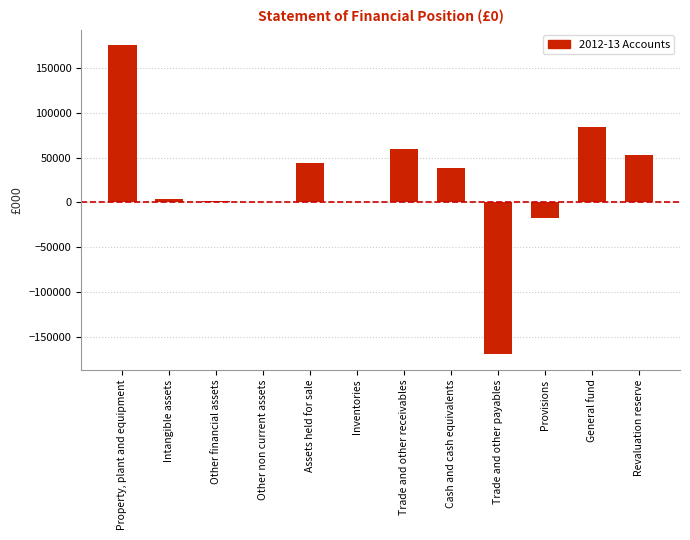

Is it true that the value at Trade and other receivables is 88717?

False